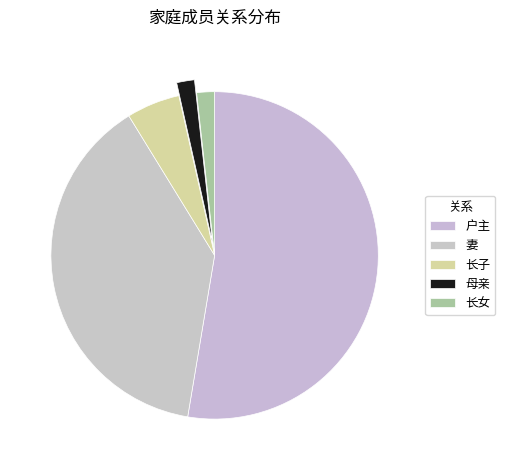

The 母亲 slice represents 16% of the pie. True or false?

False